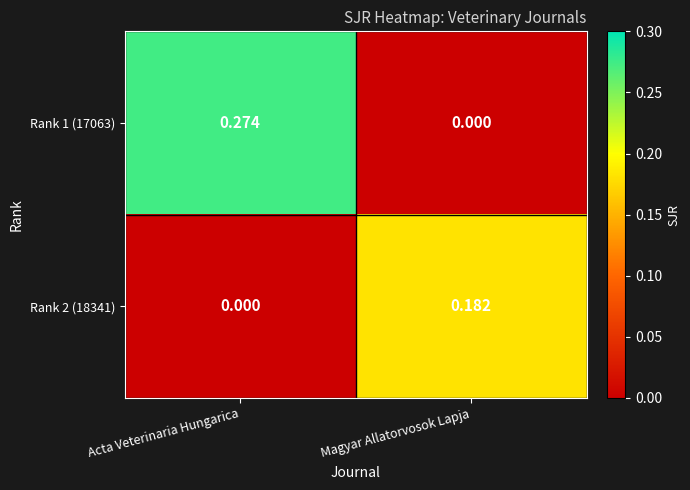

List the labels in order of Rank 2 (18341) value, smallest first.

Acta Veterinaria Hungarica, Magyar Allatorvosok Lapja